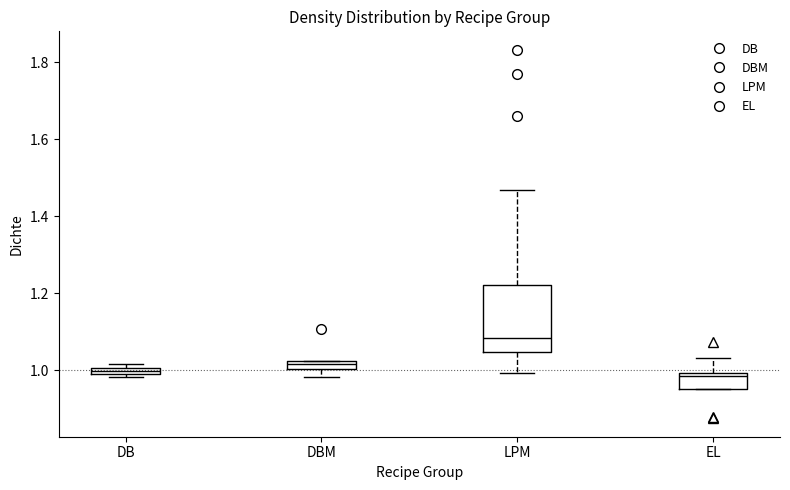

Comparing the boxes themselves (not the whiskers), which one is the tallest?

LPM